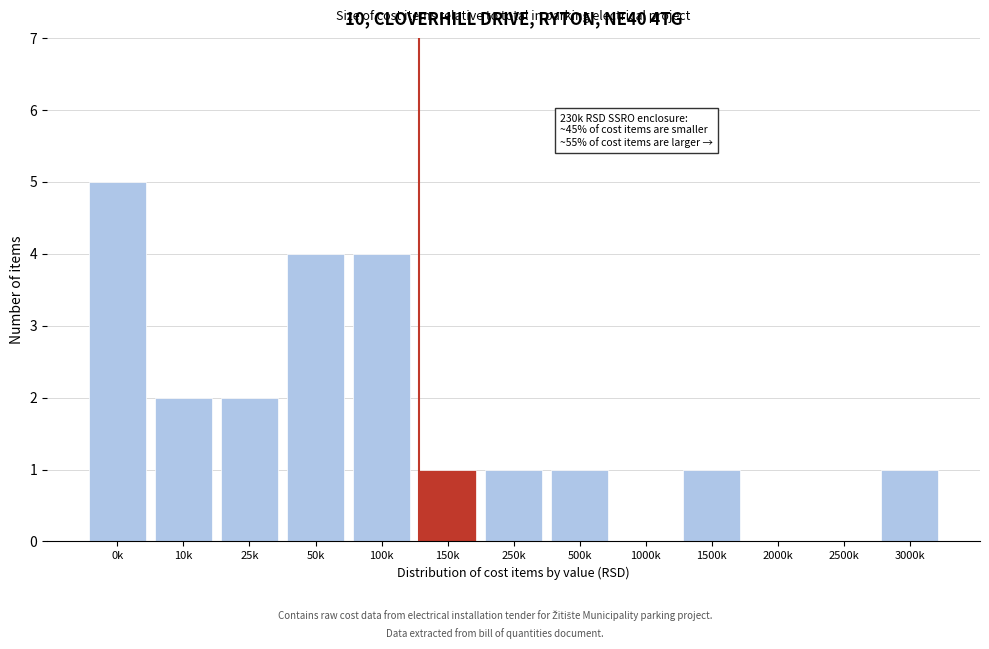

Reading left to right, list all the values displayed in this chart.

0k=5	10k=2	25k=2	50k=4	100k=4	150k=1	250k=1	500k=1	1000k=0	1500k=1	2000k=0	2500k=0	3000k=1